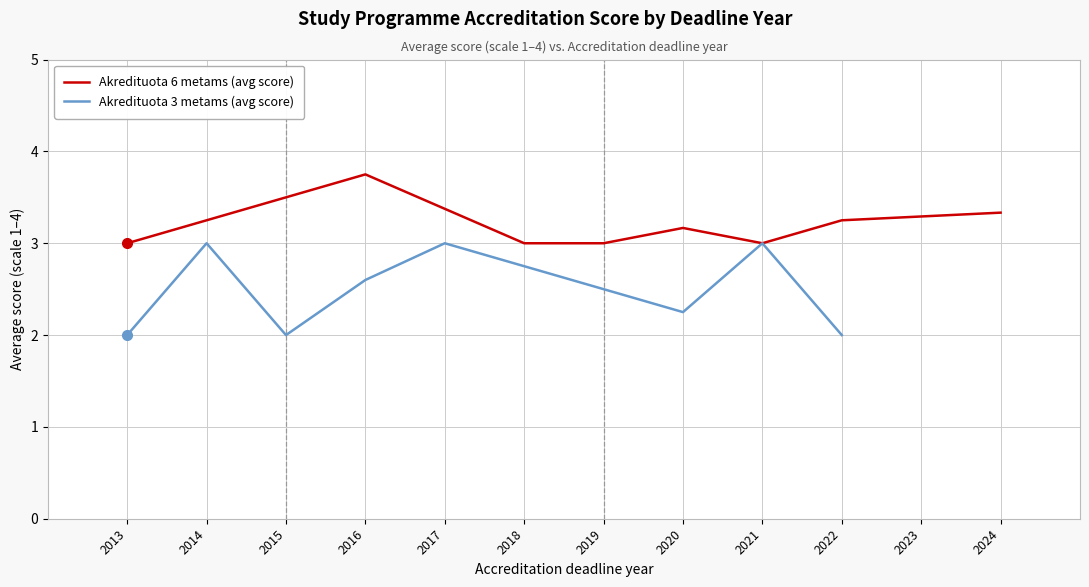

True or false: Akredituota 6 metams (avg score) has a value of 1.8 at 2021.

False